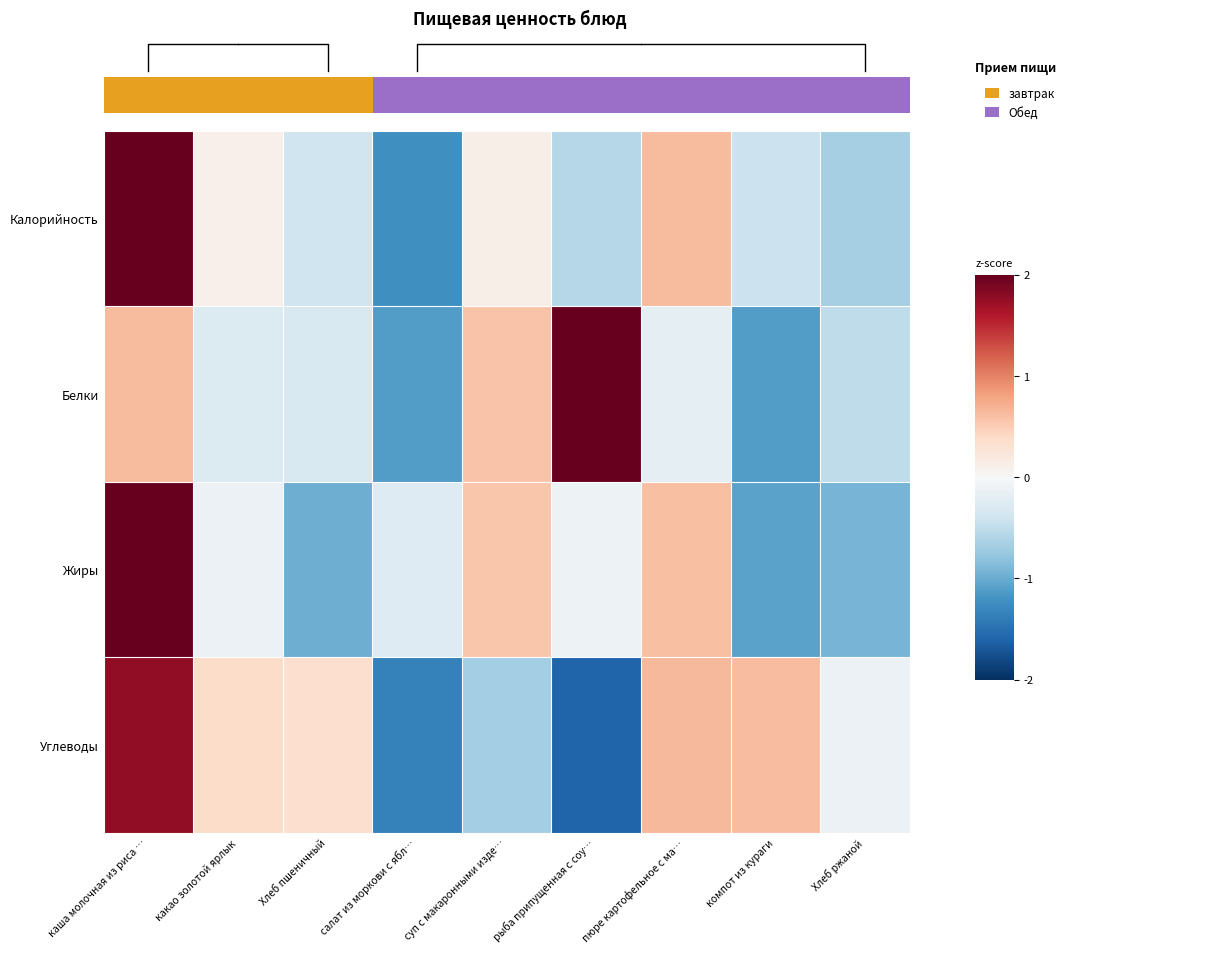

At how many categories does at least one series exceed 0?

7